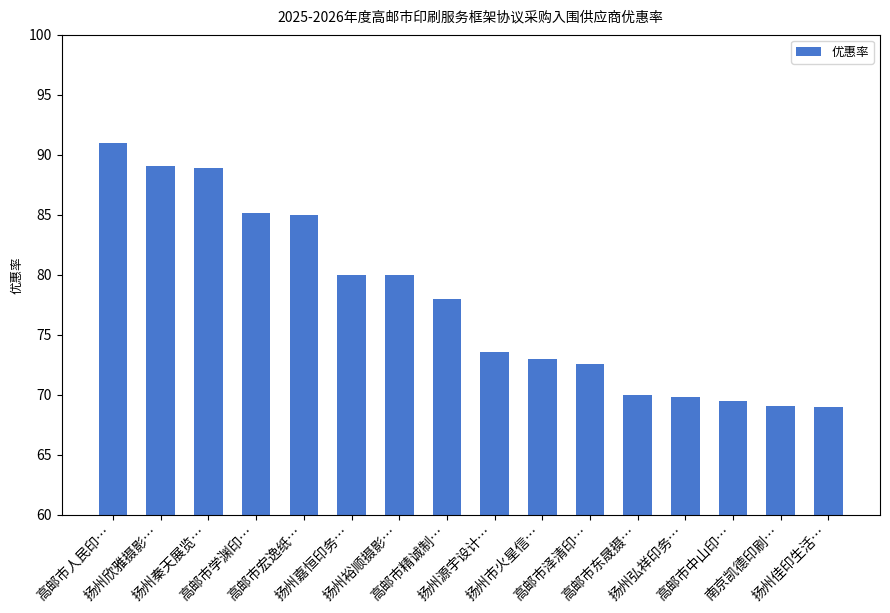

What is the value of the 6th bar from the left?

80.0